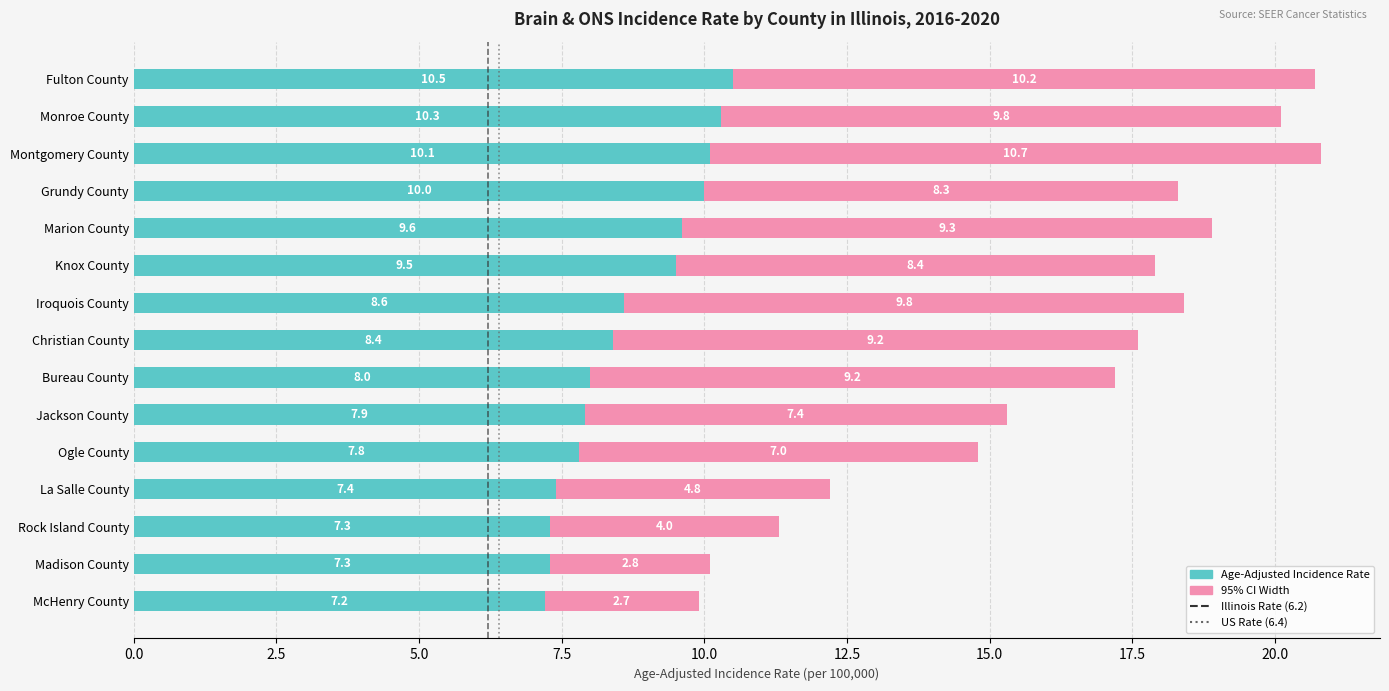

What is the total value across all series at Knox County?

17.9